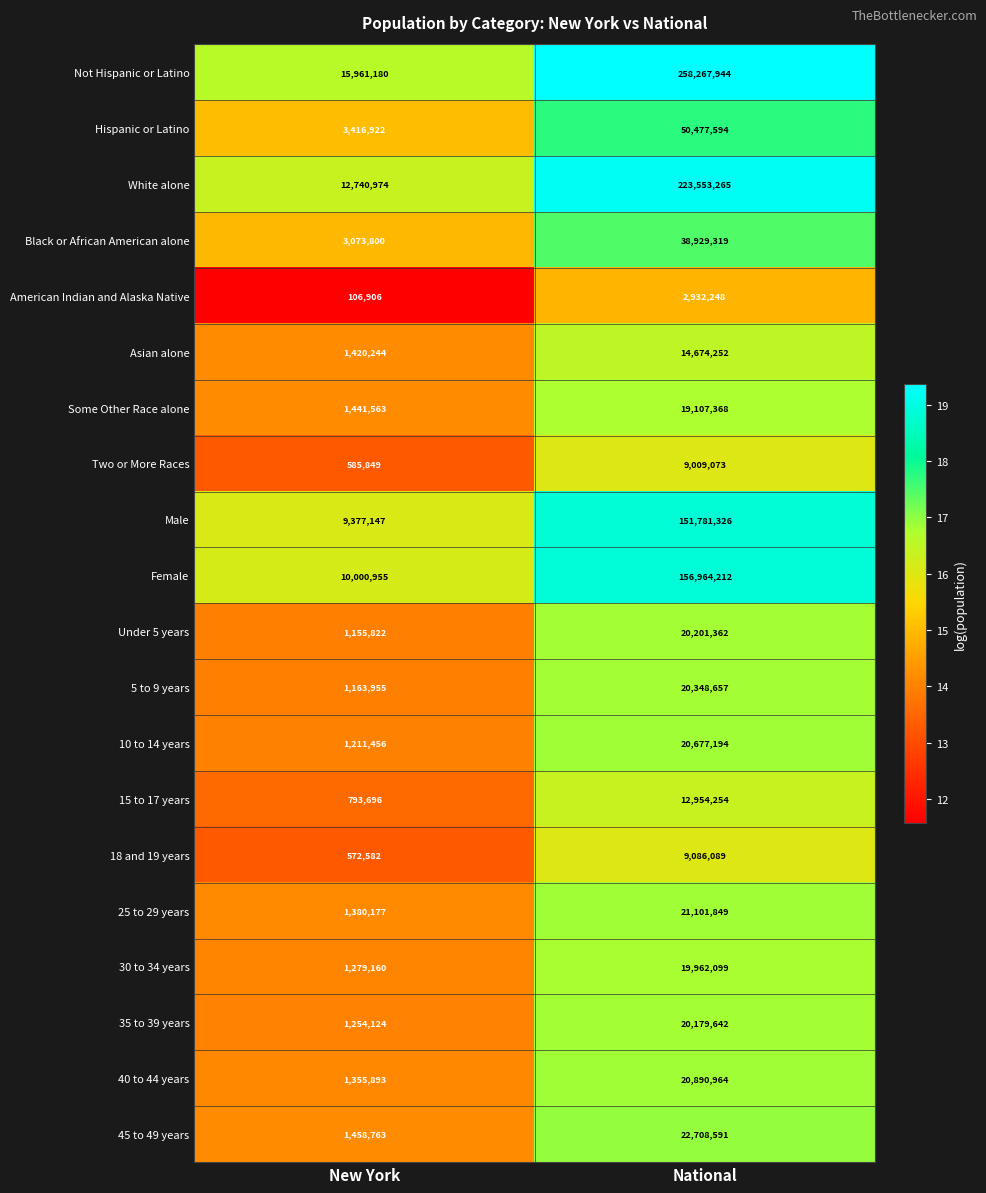

What is the spread (max minus min) of values at National?

255335696